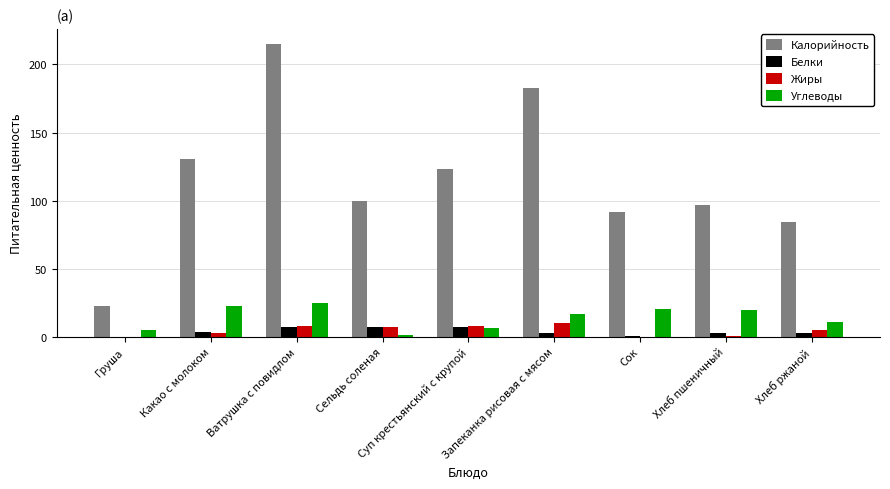

What is the maximum value for Жиры?

10.0